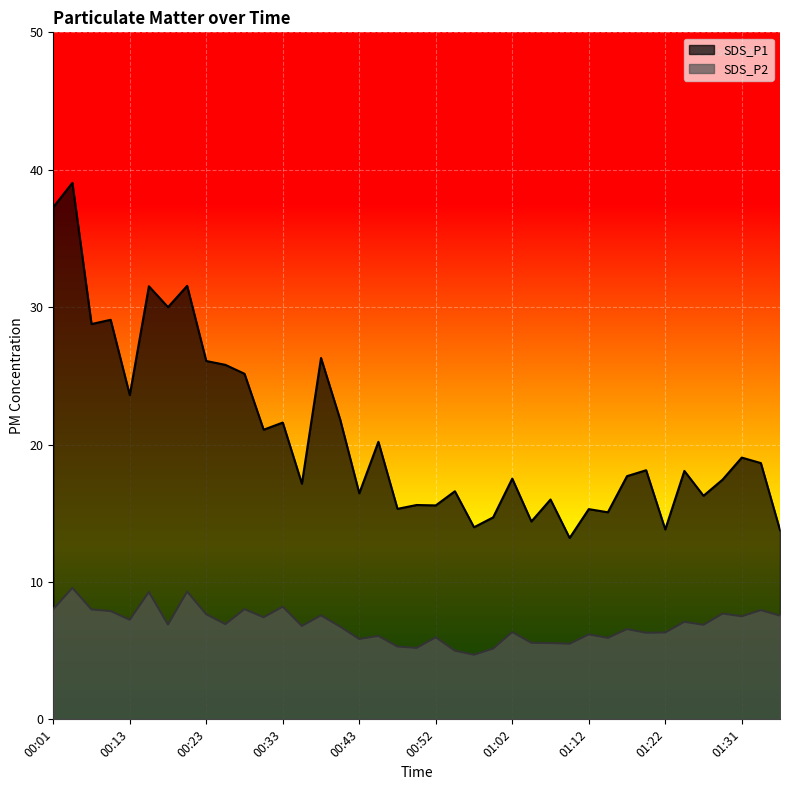

Which series has the largest total across all categories?

SDS_P1